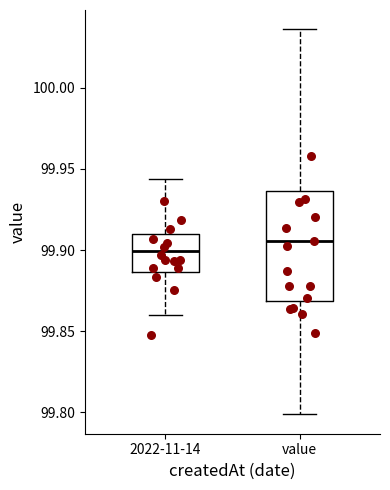

Which box has the lowest median line?

2022-11-14